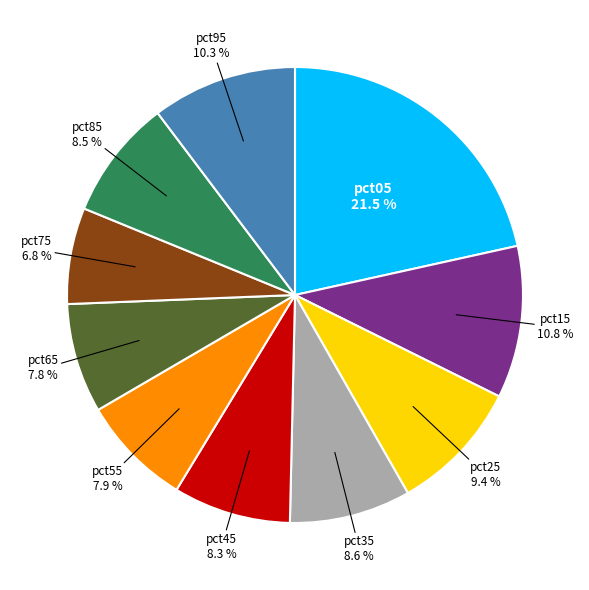

Is there a majority slice in this chart?

No